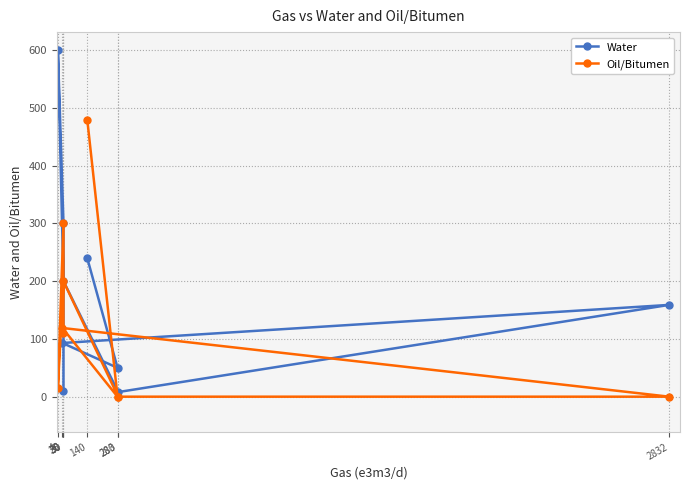

The value of Oil/Bitumen at 2832 is 0. True or false?

True